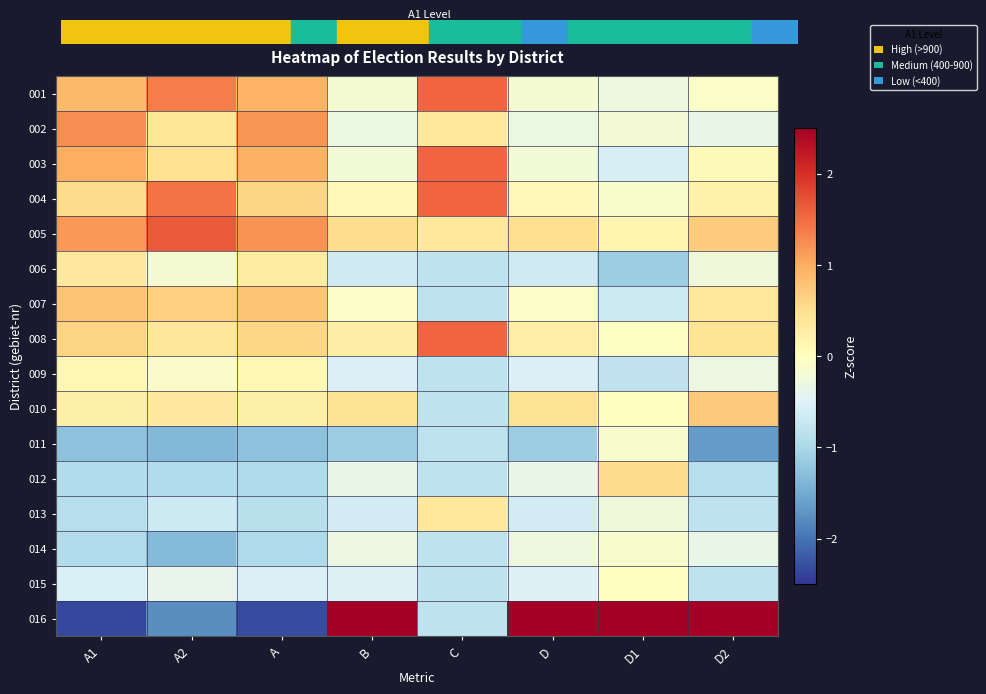

Reading right to left, transcribe all the data shown in this chart.

001: D2=-0.1	D1=-0.3	D=-0.2	C=1.6	B=-0.2	A=0.9	A2=1.4	A1=0.9
002: D2=-0.4	D1=-0.2	D=-0.3	C=0.4	B=-0.3	A=1.2	A2=0.4	A1=1.2
003: D2=0.1	D1=-0.6	D=-0.2	C=1.6	B=-0.2	A=0.9	A2=0.5	A1=1.0
004: D2=0.2	D1=-0.1	D=0.1	C=1.6	B=0.1	A=0.6	A2=1.5	A1=0.5
005: D2=0.7	D1=0.1	D=0.5	C=0.4	B=0.5	A=1.2	A2=1.6	A1=1.2
006: D2=-0.2	D1=-1.1	D=-0.7	C=-0.8	B=-0.7	A=0.3	A2=-0.2	A1=0.3
007: D2=0.4	D1=-0.7	D=-0.1	C=-0.8	B=-0.1	A=0.8	A2=0.7	A1=0.8
008: D2=0.4	D1=-0.0	D=0.3	C=1.6	B=0.3	A=0.6	A2=0.4	A1=0.6
009: D2=-0.3	D1=-0.8	D=-0.5	C=-0.8	B=-0.5	A=0.1	A2=-0.1	A1=0.1
010: D2=0.7	D1=-0.0	D=0.5	C=-0.8	B=0.5	A=0.3	A2=0.3	A1=0.2
011: D2=-1.7	D1=-0.1	D=-1.1	C=-0.8	B=-1.1	A=-1.3	A2=-1.4	A1=-1.3
012: D2=-0.9	D1=0.5	D=-0.3	C=-0.8	B=-0.3	A=-0.9	A2=-0.9	A1=-0.9
013: D2=-0.8	D1=-0.2	D=-0.6	C=0.4	B=-0.6	A=-0.9	A2=-0.7	A1=-0.9
014: D2=-0.4	D1=-0.1	D=-0.3	C=-0.8	B=-0.3	A=-1.0	A2=-1.3	A1=-0.9
015: D2=-0.8	D1=0.0	D=-0.5	C=-0.8	B=-0.5	A=-0.5	A2=-0.4	A1=-0.6
016: D2=3.1	D1=3.6	D=3.5	C=-0.8	B=3.5	A=-2.3	A2=-1.8	A1=-2.3